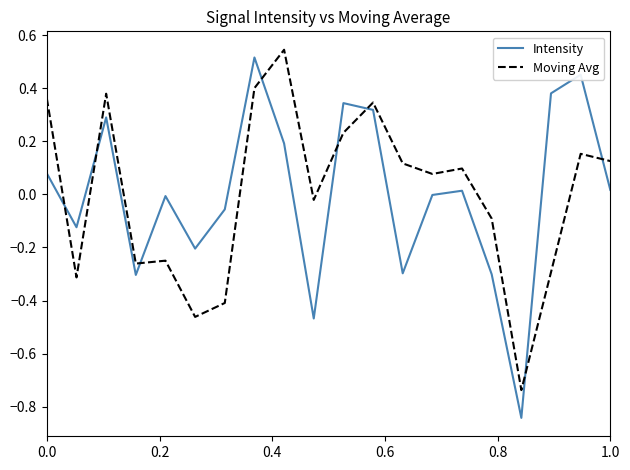

True or false: Moving Avg and Intensity intersect in this chart.

True